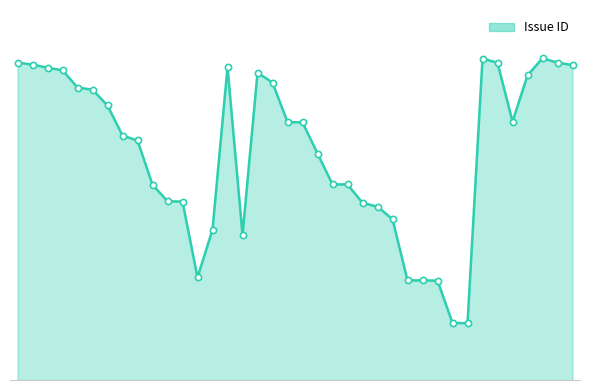

Does the chart have visible grid lines?

No